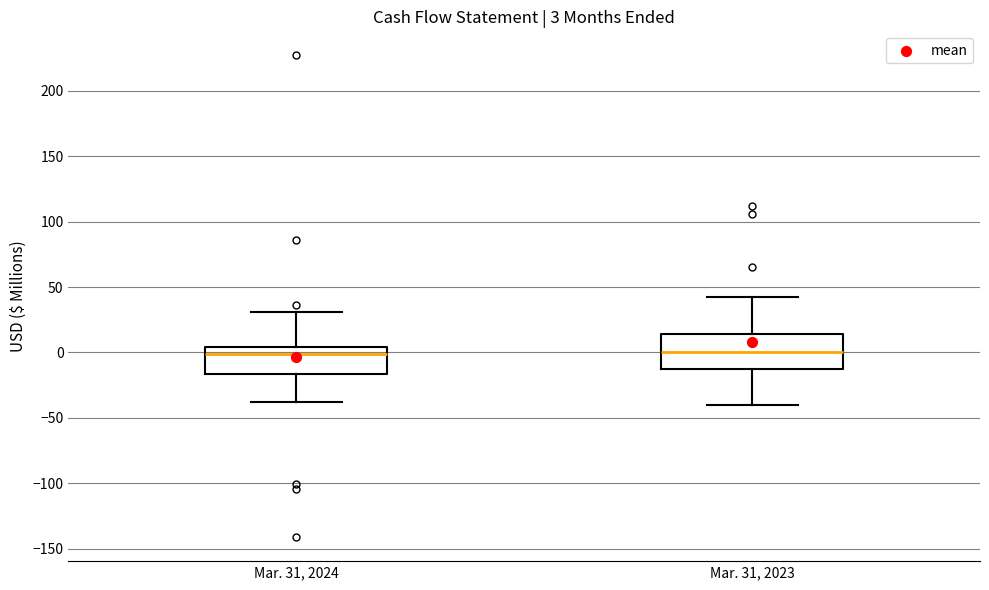

Which box is the tallest, from its lower edge to its upper edge?

Mar. 31, 2023